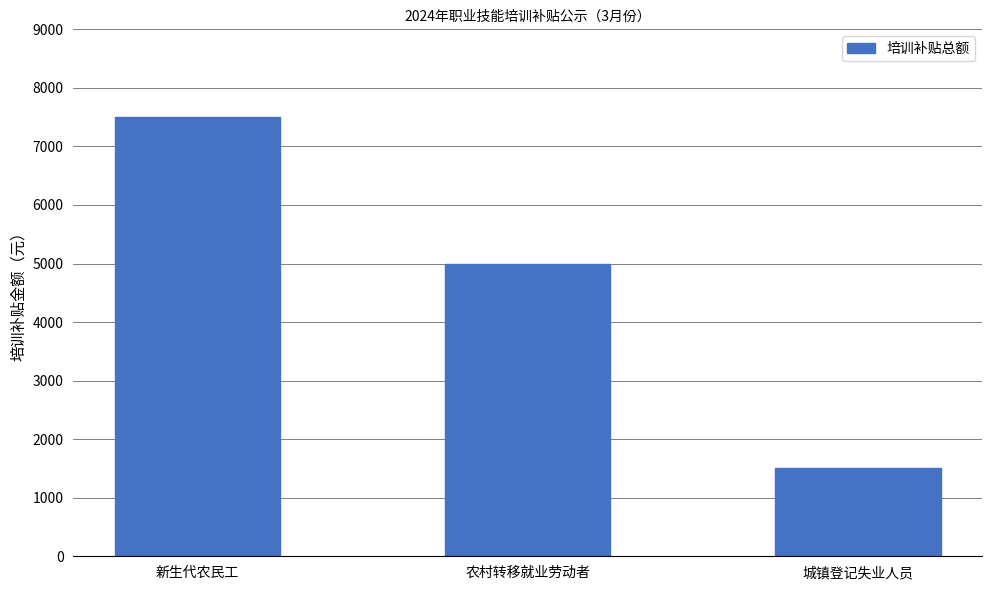

What is the difference between the values at 城镇登记失业人员 and 新生代农民工?

6000